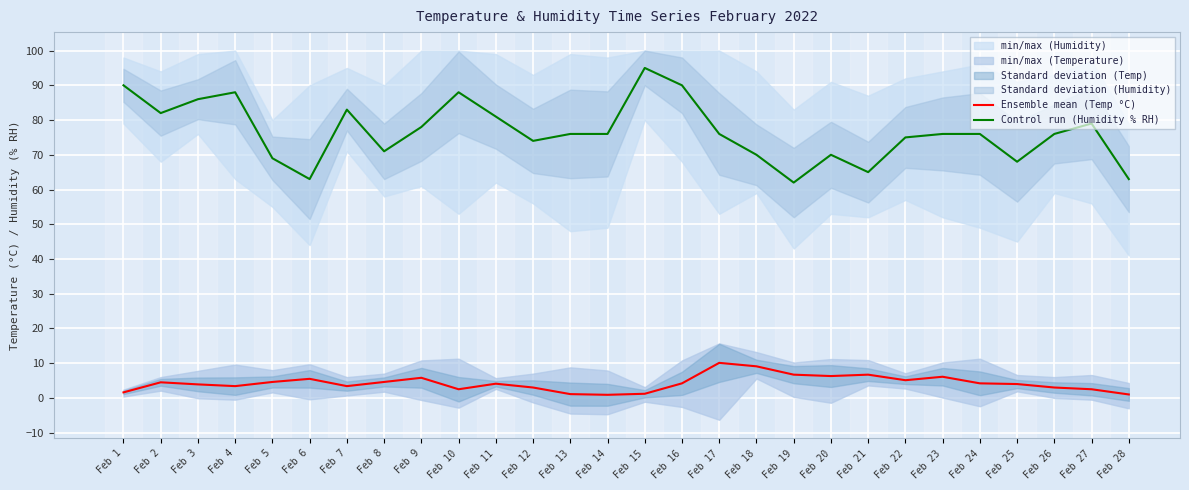

In Ensemble mean (Temp °C), how many points are lower than both neighbors (excluding endpoints)?

6